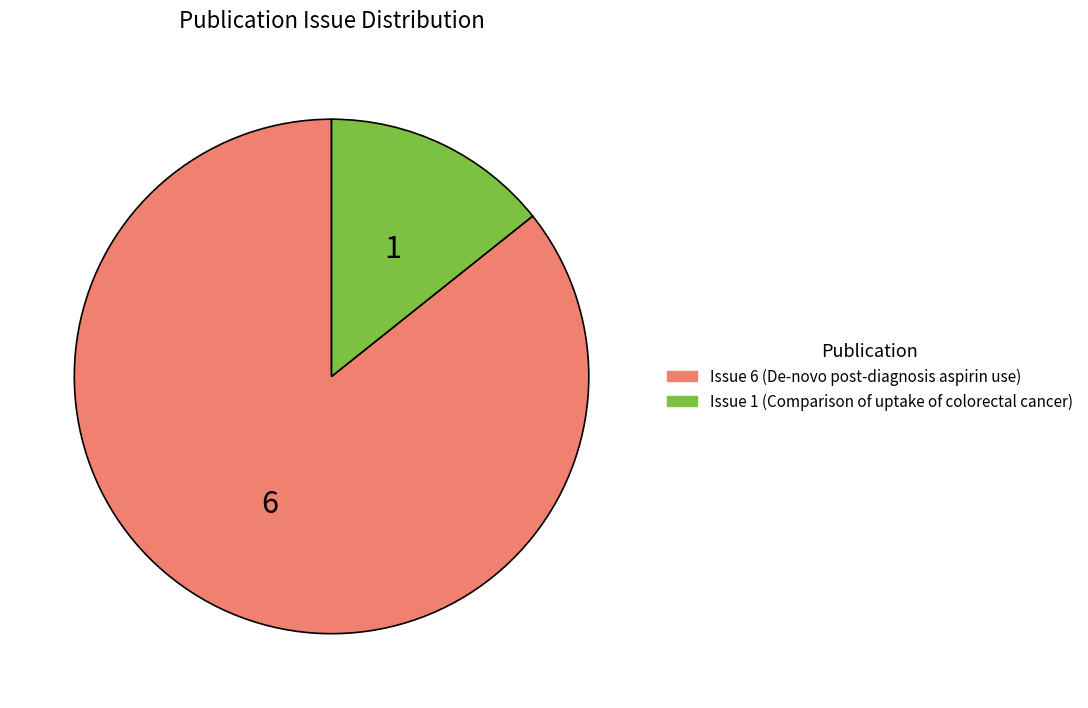

Is there any slice that represents more than half of the pie?

Yes